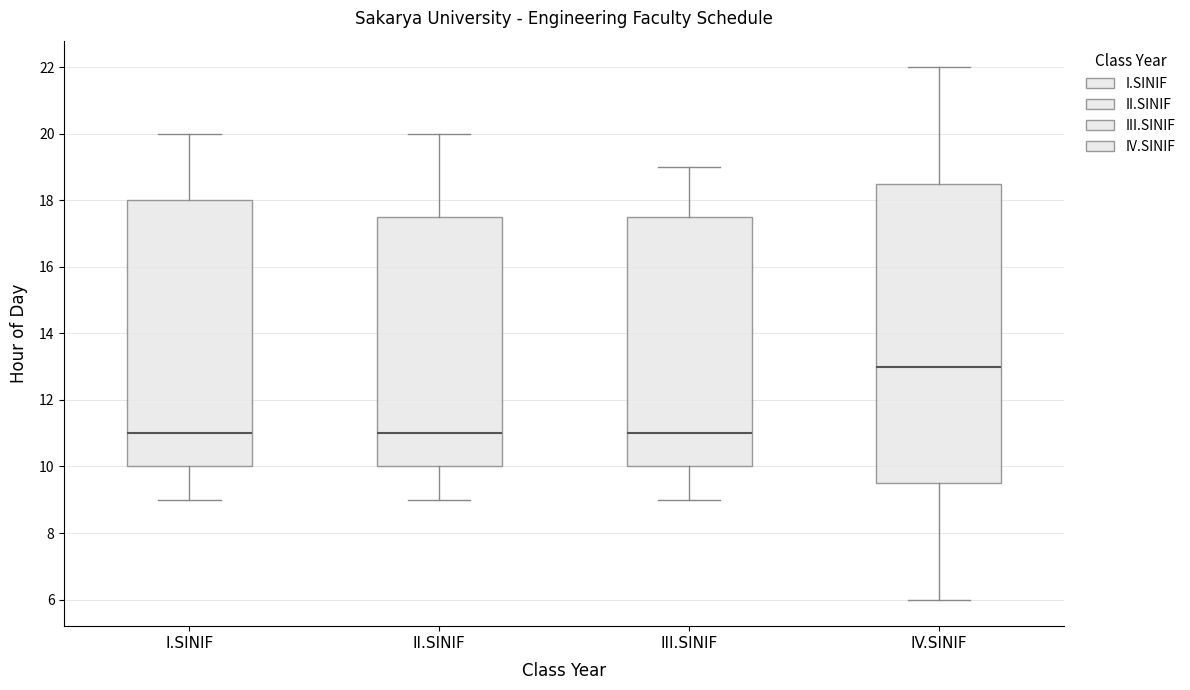

Comparing the boxes themselves (not the whiskers), which one is the tallest?

IV.SINIF